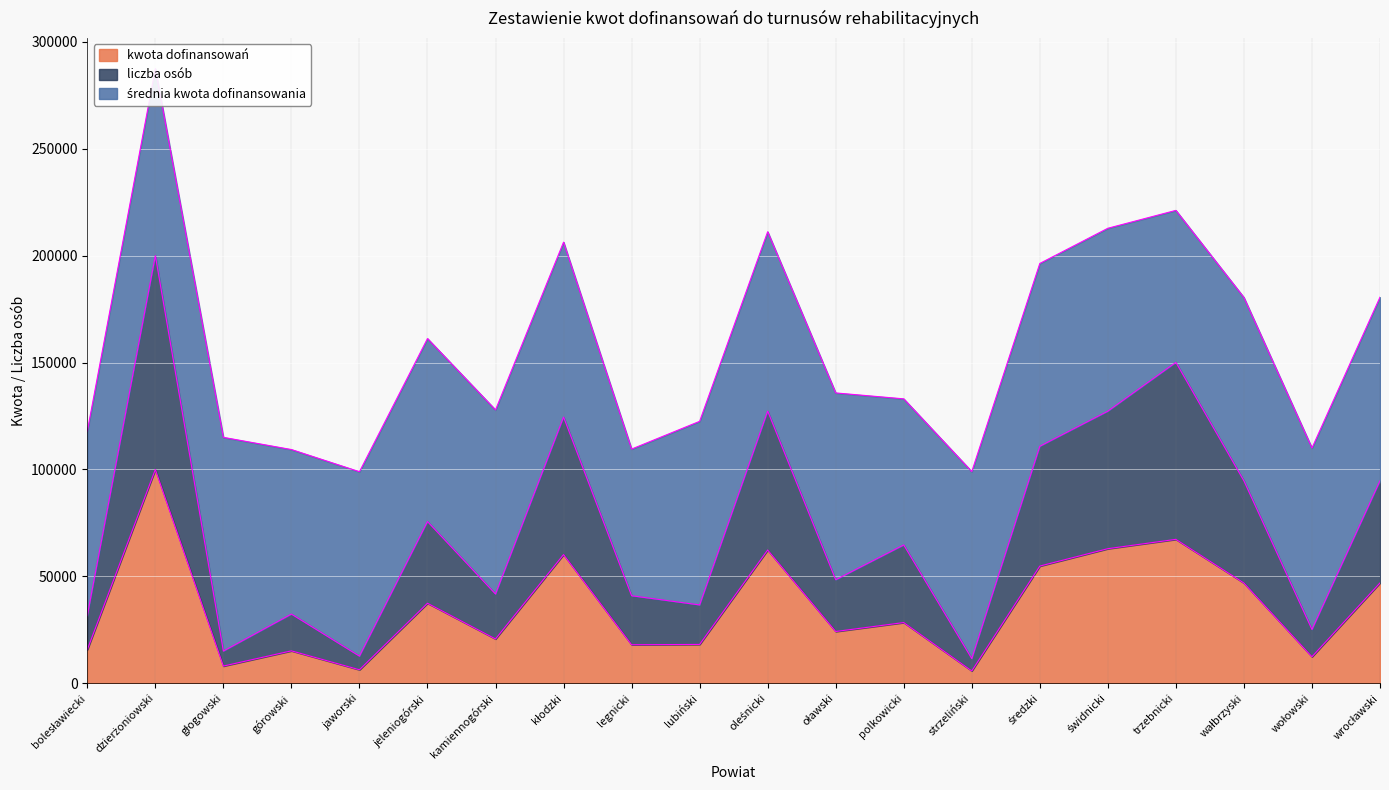

What position from the right is lubiński?

11